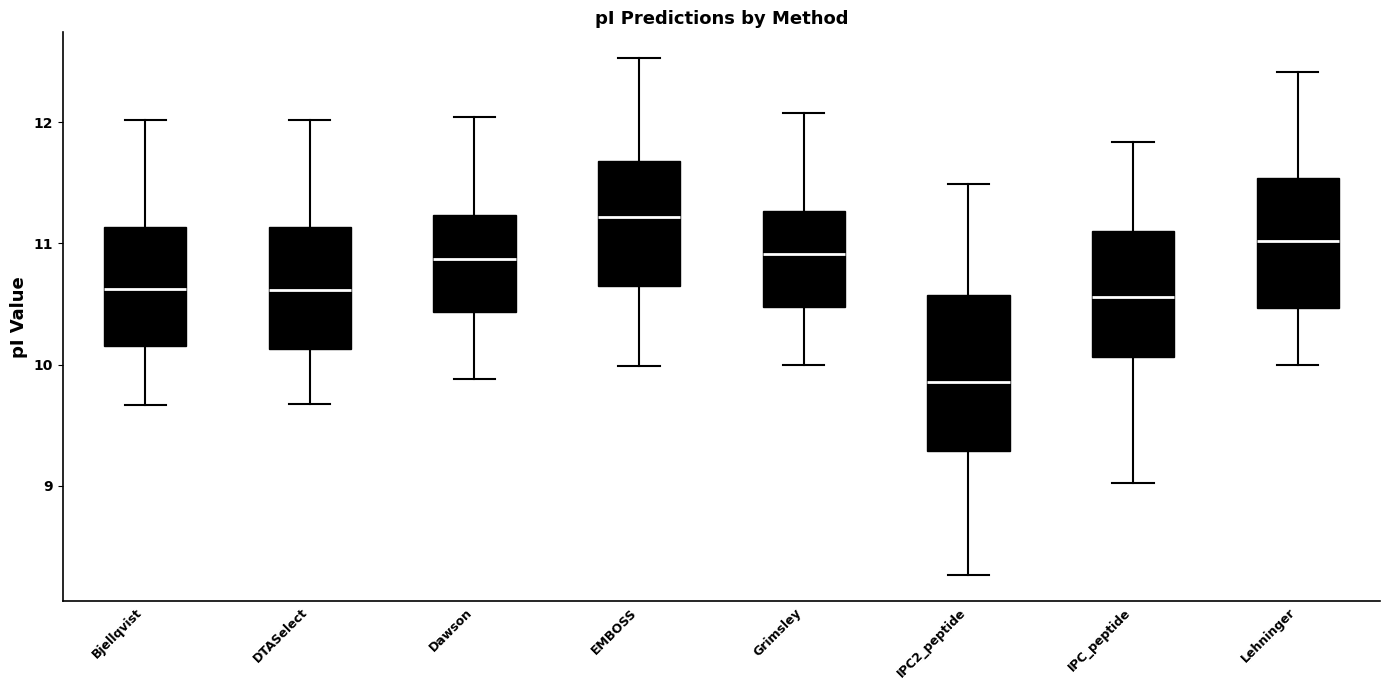

Where does the lower whisker of the box for Dawson end on the y-axis? The values are not printed on the chart, so give them approximately, as read against the axis.

9.9